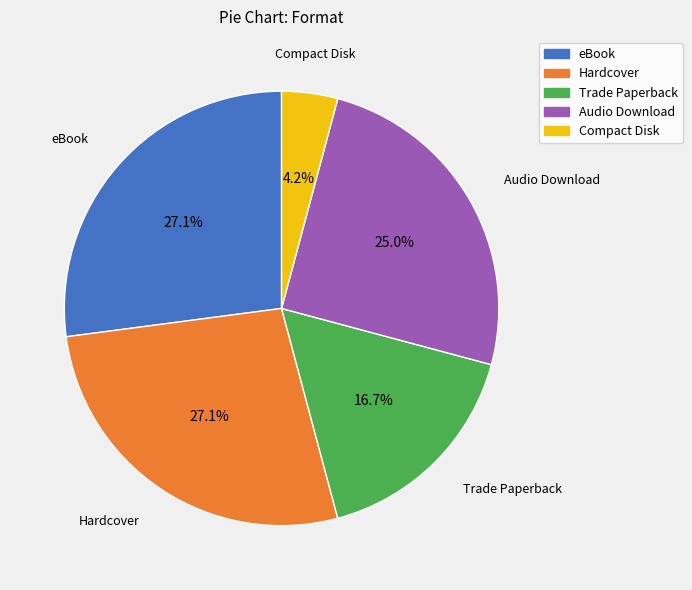

Which slice is the smallest?

Compact Disk